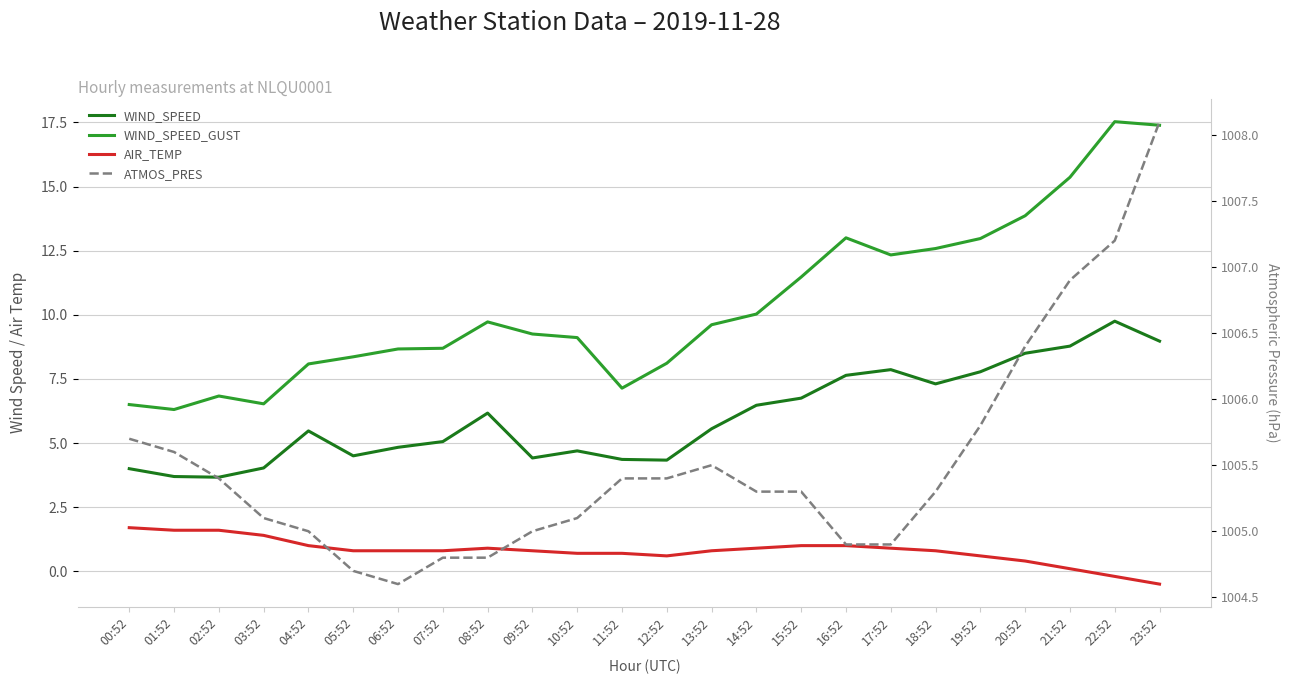

Which series has the widest spread of values?

WIND_SPEED_GUST